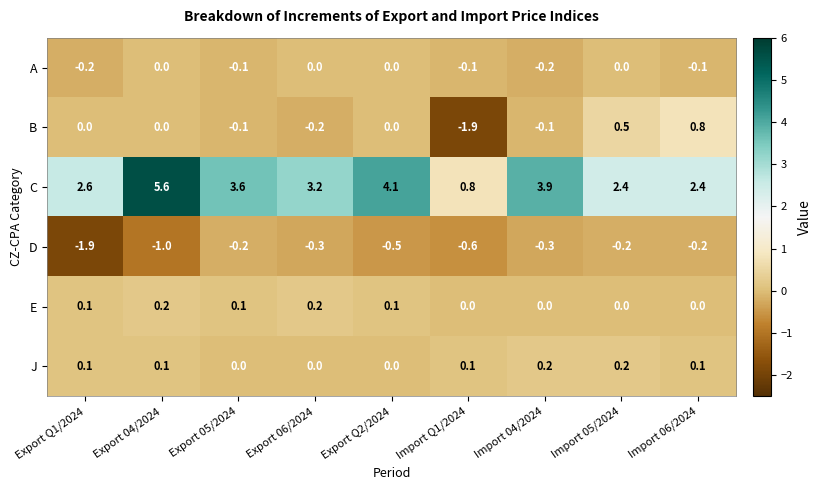

What is the spread (max minus min) of values at Export 06/2024?

3.5